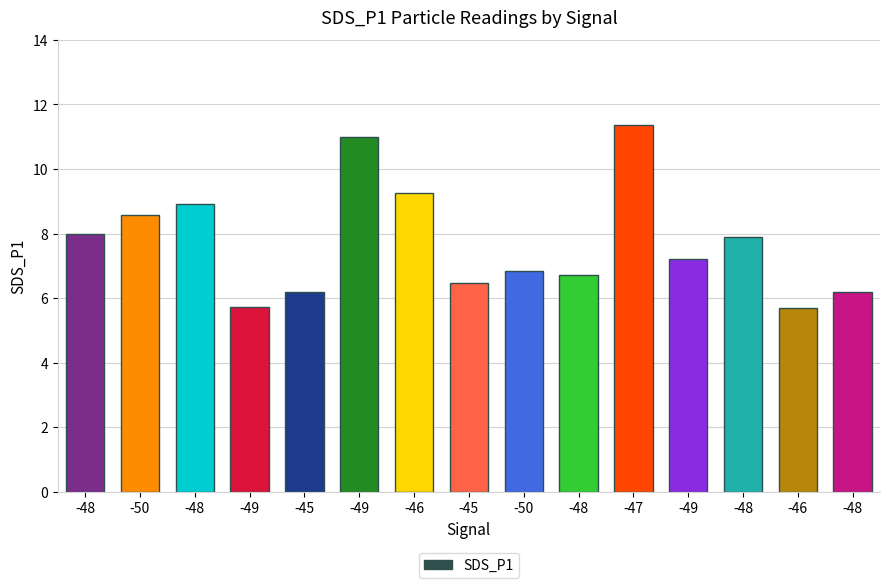

Approximately how many times larger is the value at -49 compared to -49?

0.7